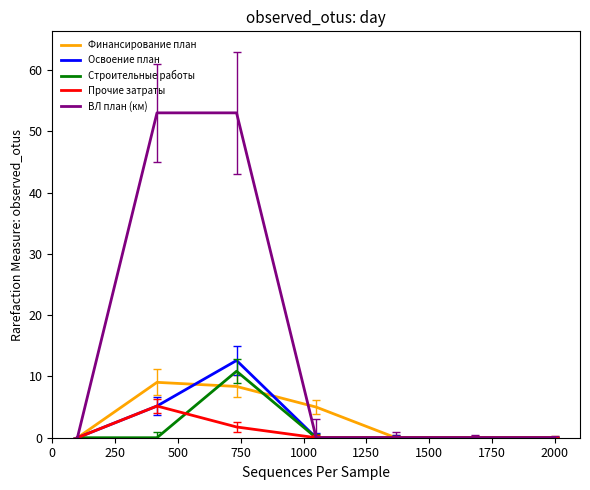

What is the greatest value displayed?

53.0